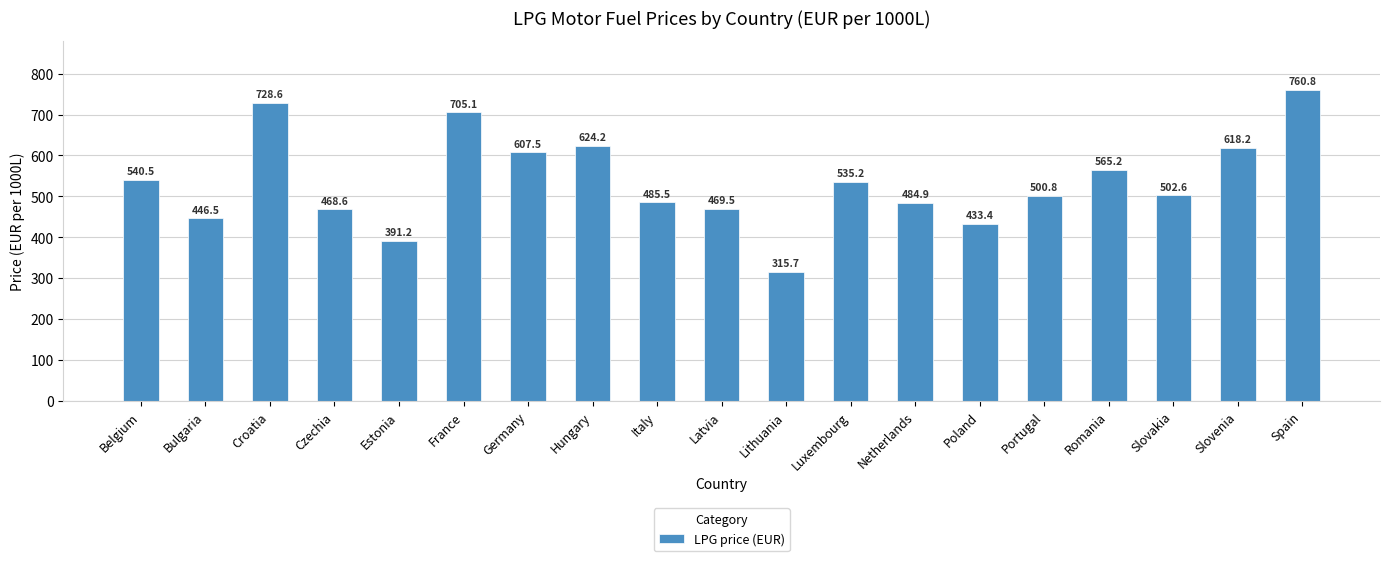

What is the label of the 16th bar from the left?

Romania